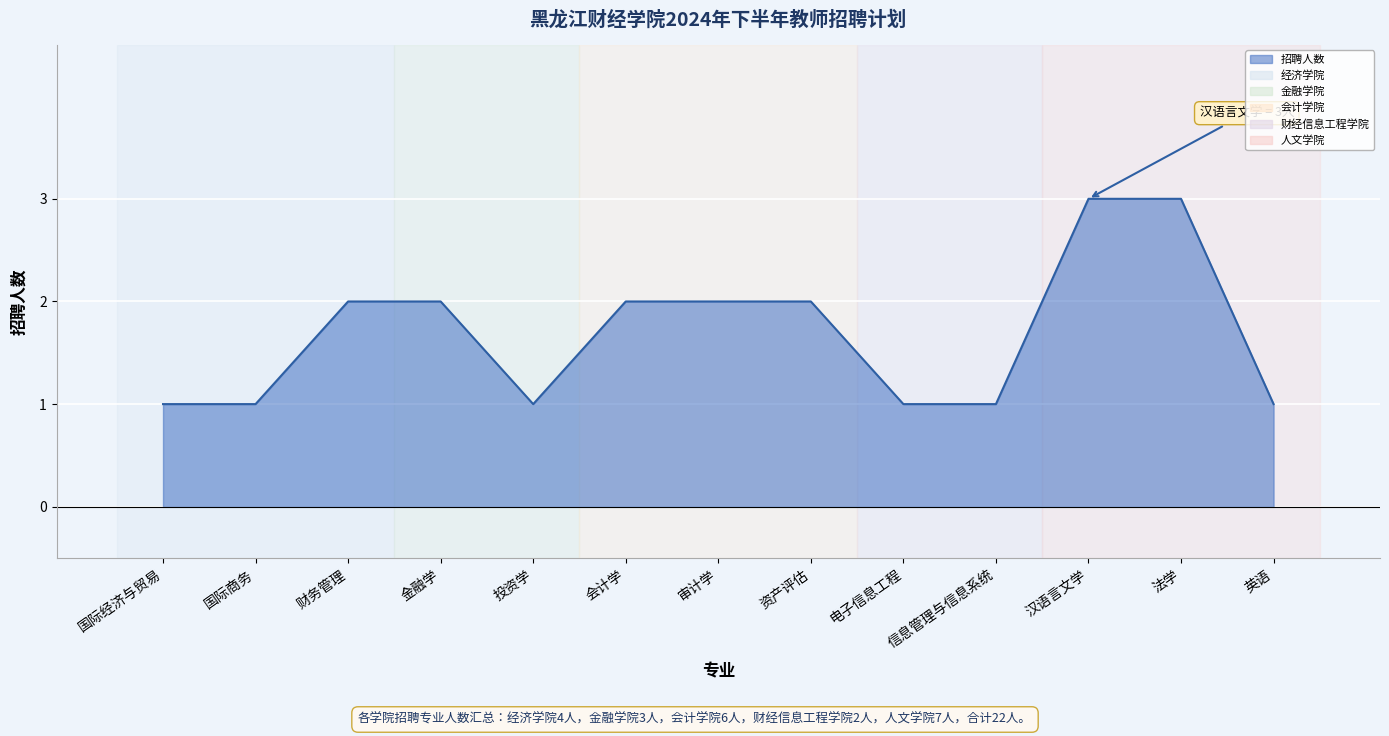

What is the sum of the values at 投资学 and 国际商务?

2